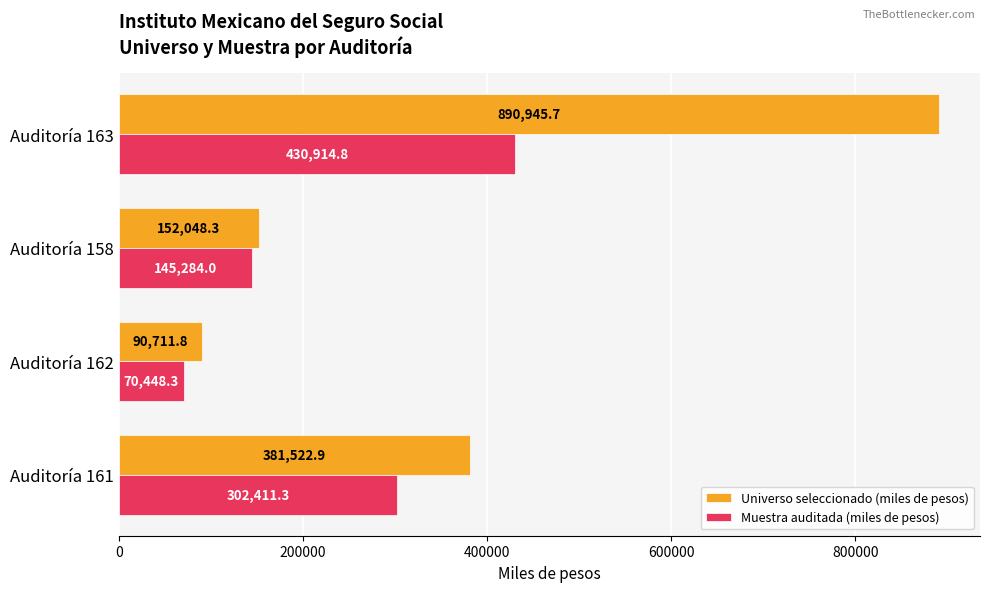

Is the value of Muestra auditada (miles de pesos) at Auditoría 158 greater than the value of Universo seleccionado (miles de pesos) at Auditoría 158?

No